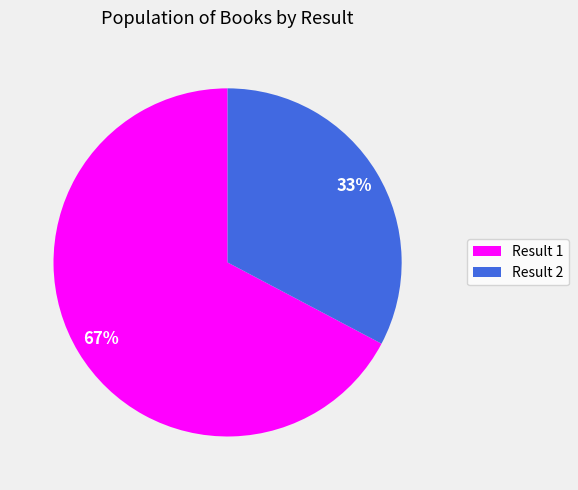

True or false: Result 1 accounts for 60% of the total.

False